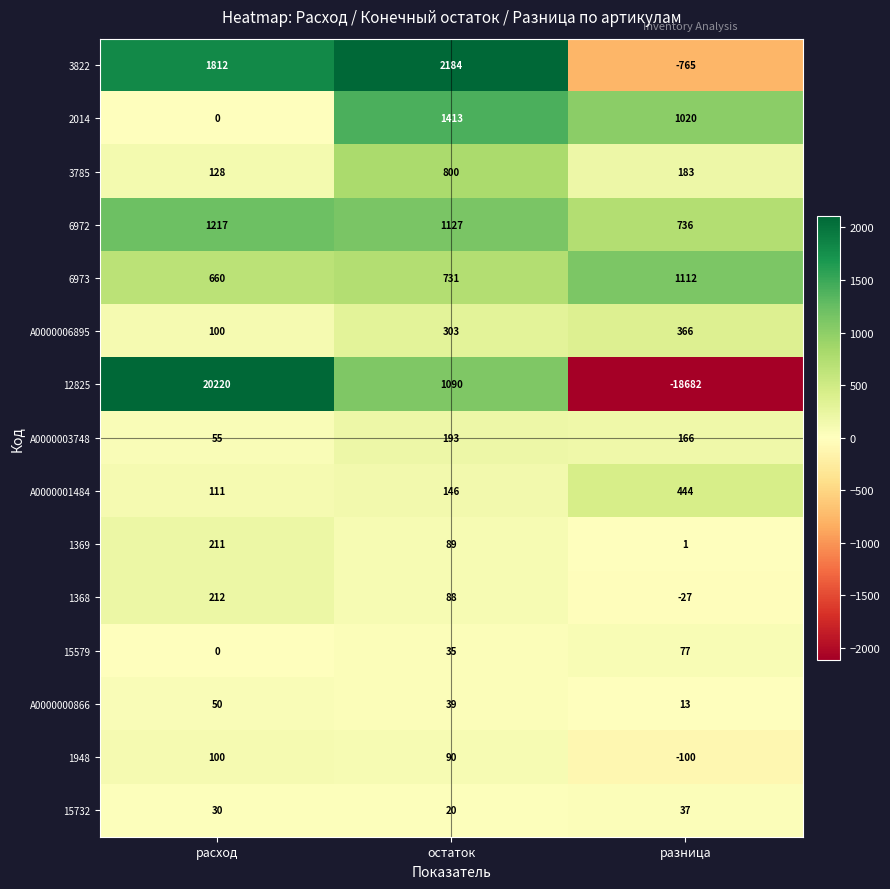

Which series has the widest spread of values?

12825